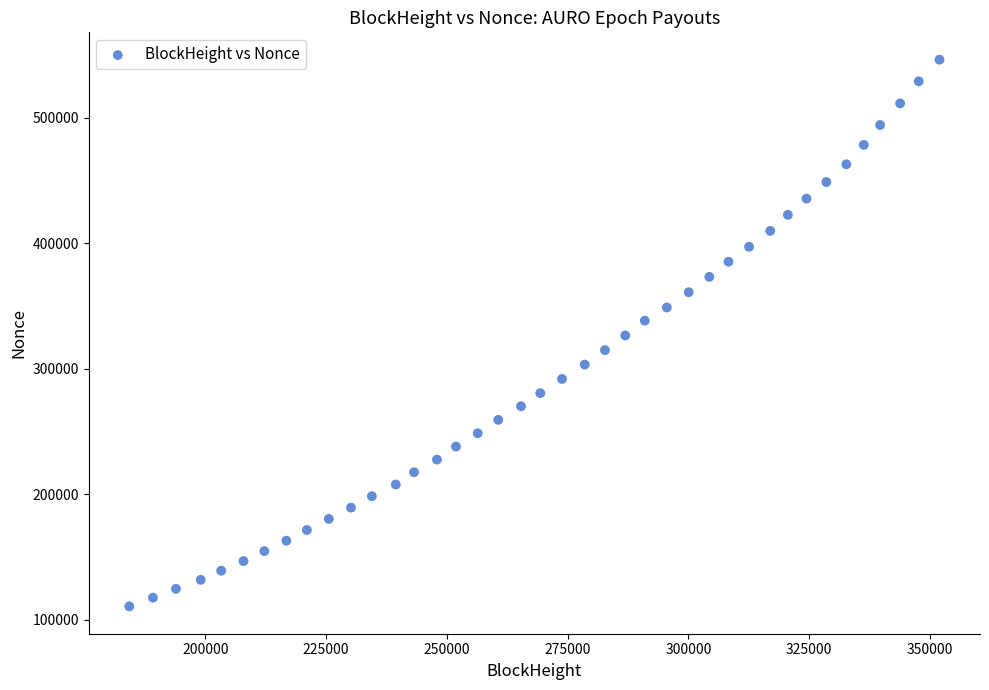

What is the range of X values (max minus min)?

167677